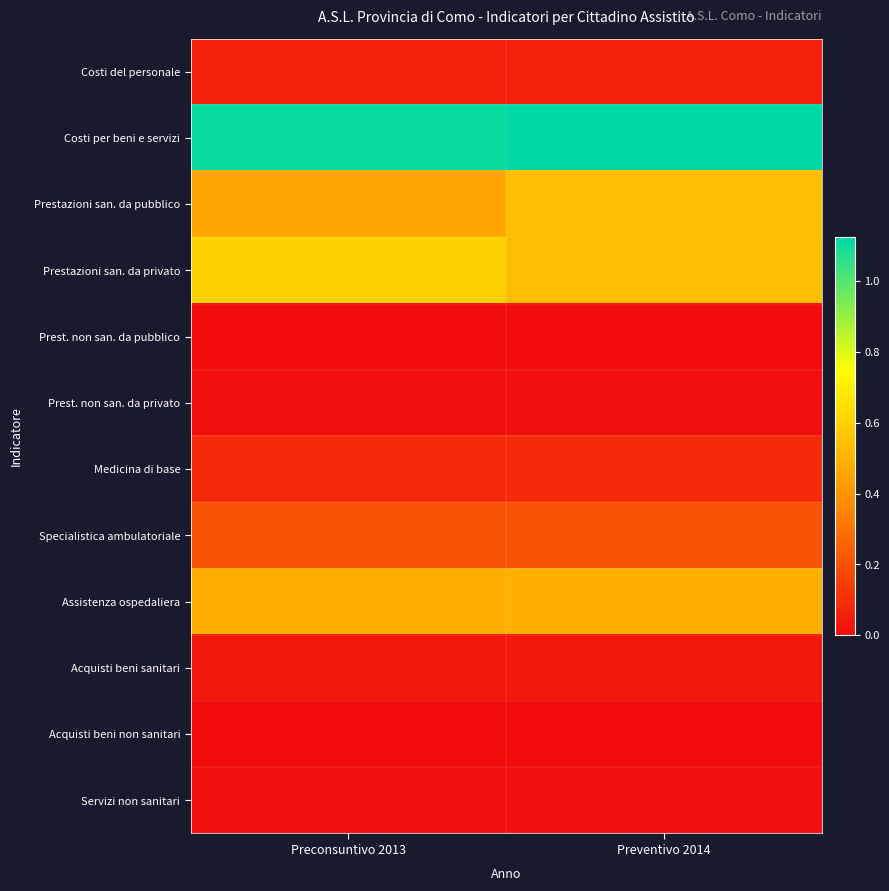

Reading left to right, extract all data points from this chart.

Costi del personale: Preconsuntivo 2013=0.1	Preventivo 2014=0.1
Costi per beni e servizi: Preconsuntivo 2013=1.1	Preventivo 2014=1.1
Prestazioni san. da pubblico: Preconsuntivo 2013=0.5	Preventivo 2014=0.5
Prestazioni san. da privato: Preconsuntivo 2013=0.6	Preventivo 2014=0.5
Prest. non san. da pubblico: Preconsuntivo 2013=0.0	Preventivo 2014=0.0
Prest. non san. da privato: Preconsuntivo 2013=0.0	Preventivo 2014=0.0
Medicina di base: Preconsuntivo 2013=0.1	Preventivo 2014=0.1
Specialistica ambulatoriale: Preconsuntivo 2013=0.2	Preventivo 2014=0.2
Assistenza ospedaliera: Preconsuntivo 2013=0.5	Preventivo 2014=0.5
Acquisti beni sanitari: Preconsuntivo 2013=0.0	Preventivo 2014=0.0
Acquisti beni non sanitari: Preconsuntivo 2013=0.0	Preventivo 2014=0.0
Servizi non sanitari: Preconsuntivo 2013=0.0	Preventivo 2014=0.0